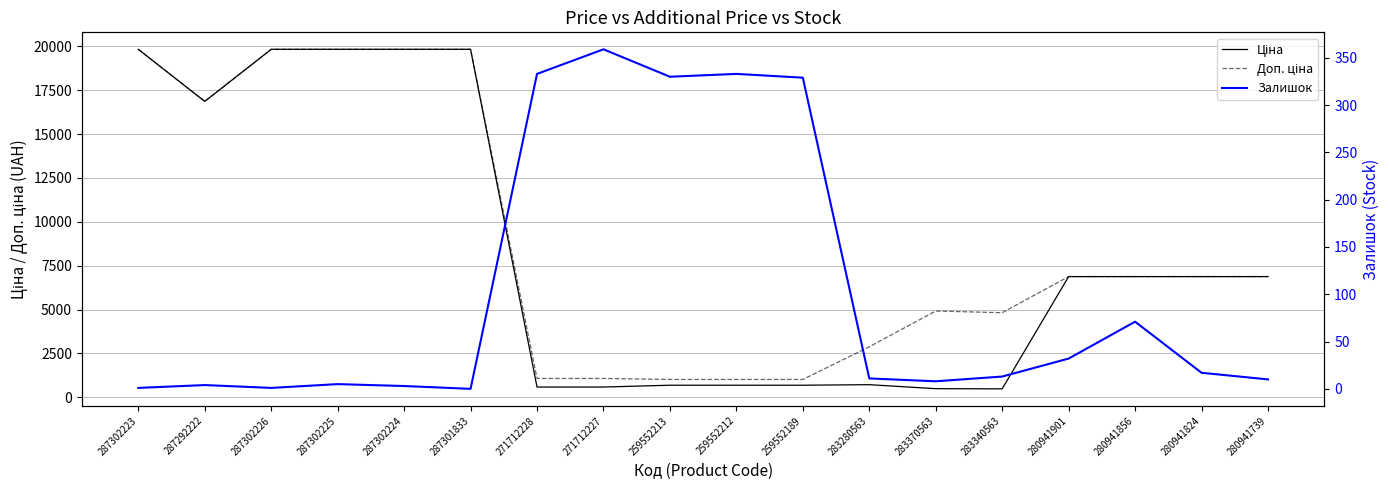

At which category is the sum across all series the highest?

287302225